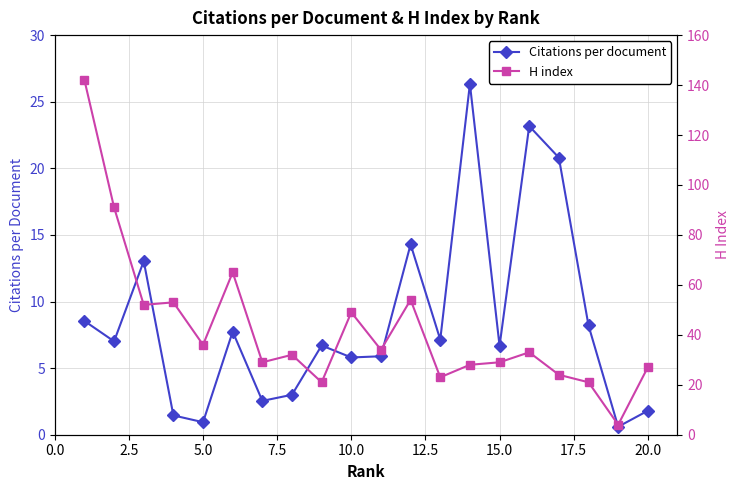

What is the sum of all Citations per document values?

171.6